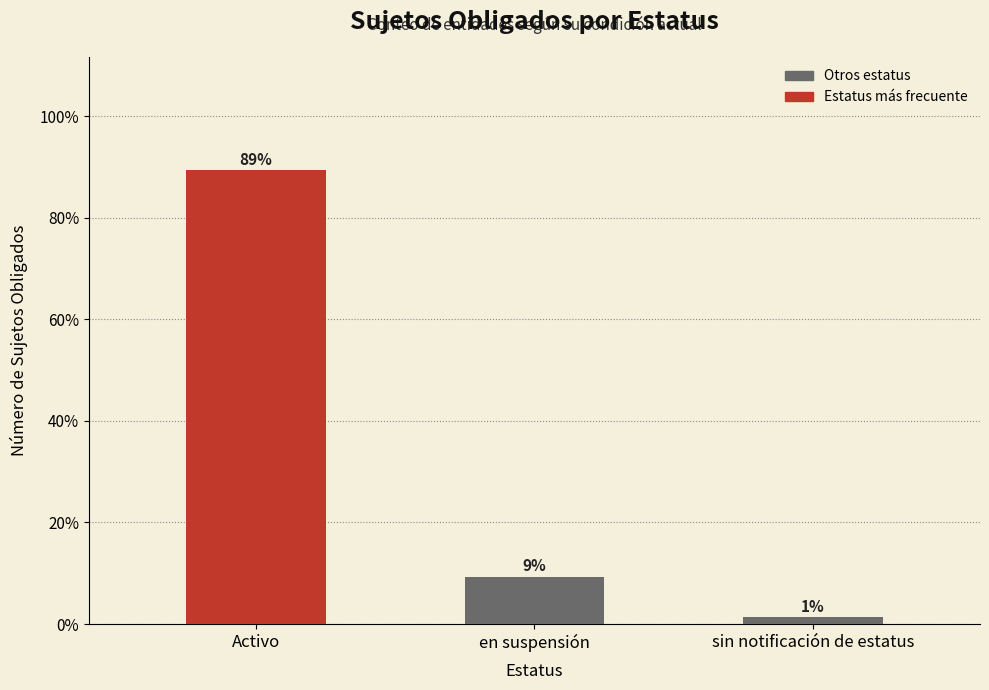

Are the bars horizontal?

No